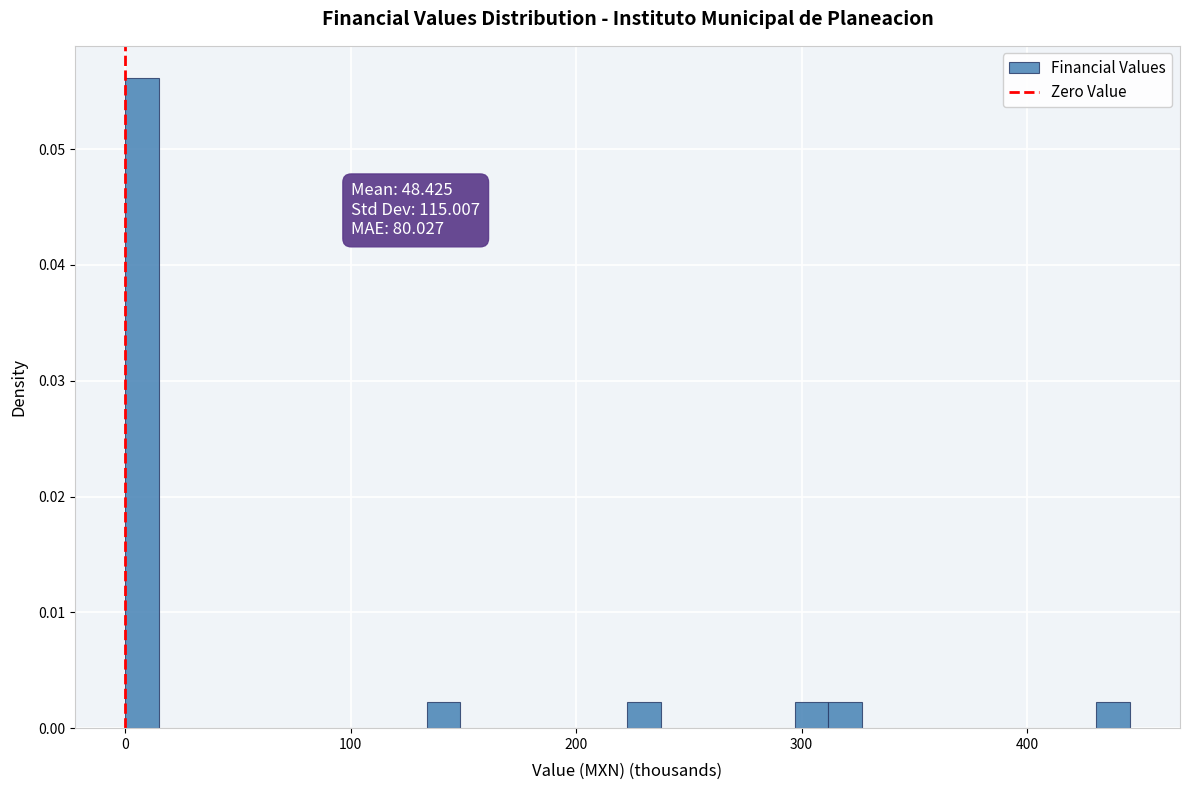

Around what value on the x-axis is the tallest bar? Give the approximate position of its centre, as read against the axis.

10